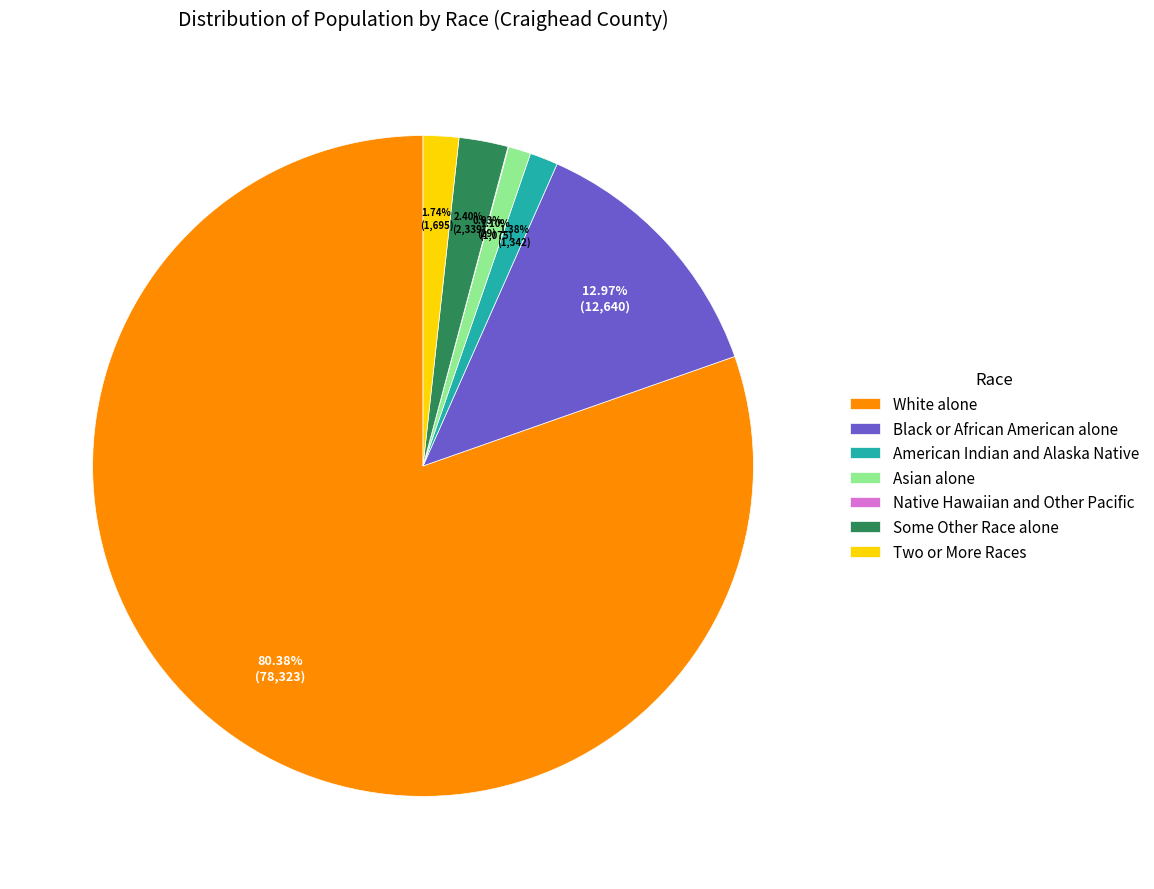

What is the largest slice in the pie chart?

White alone